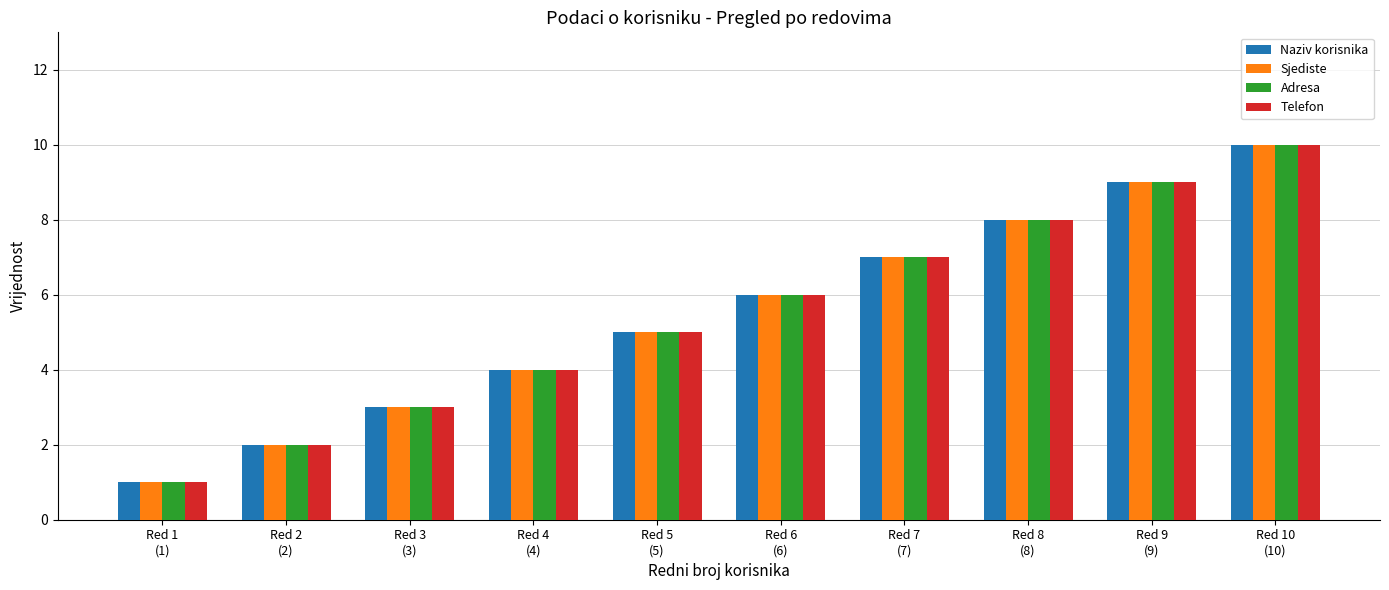

Count the number of categories in the chart.

10